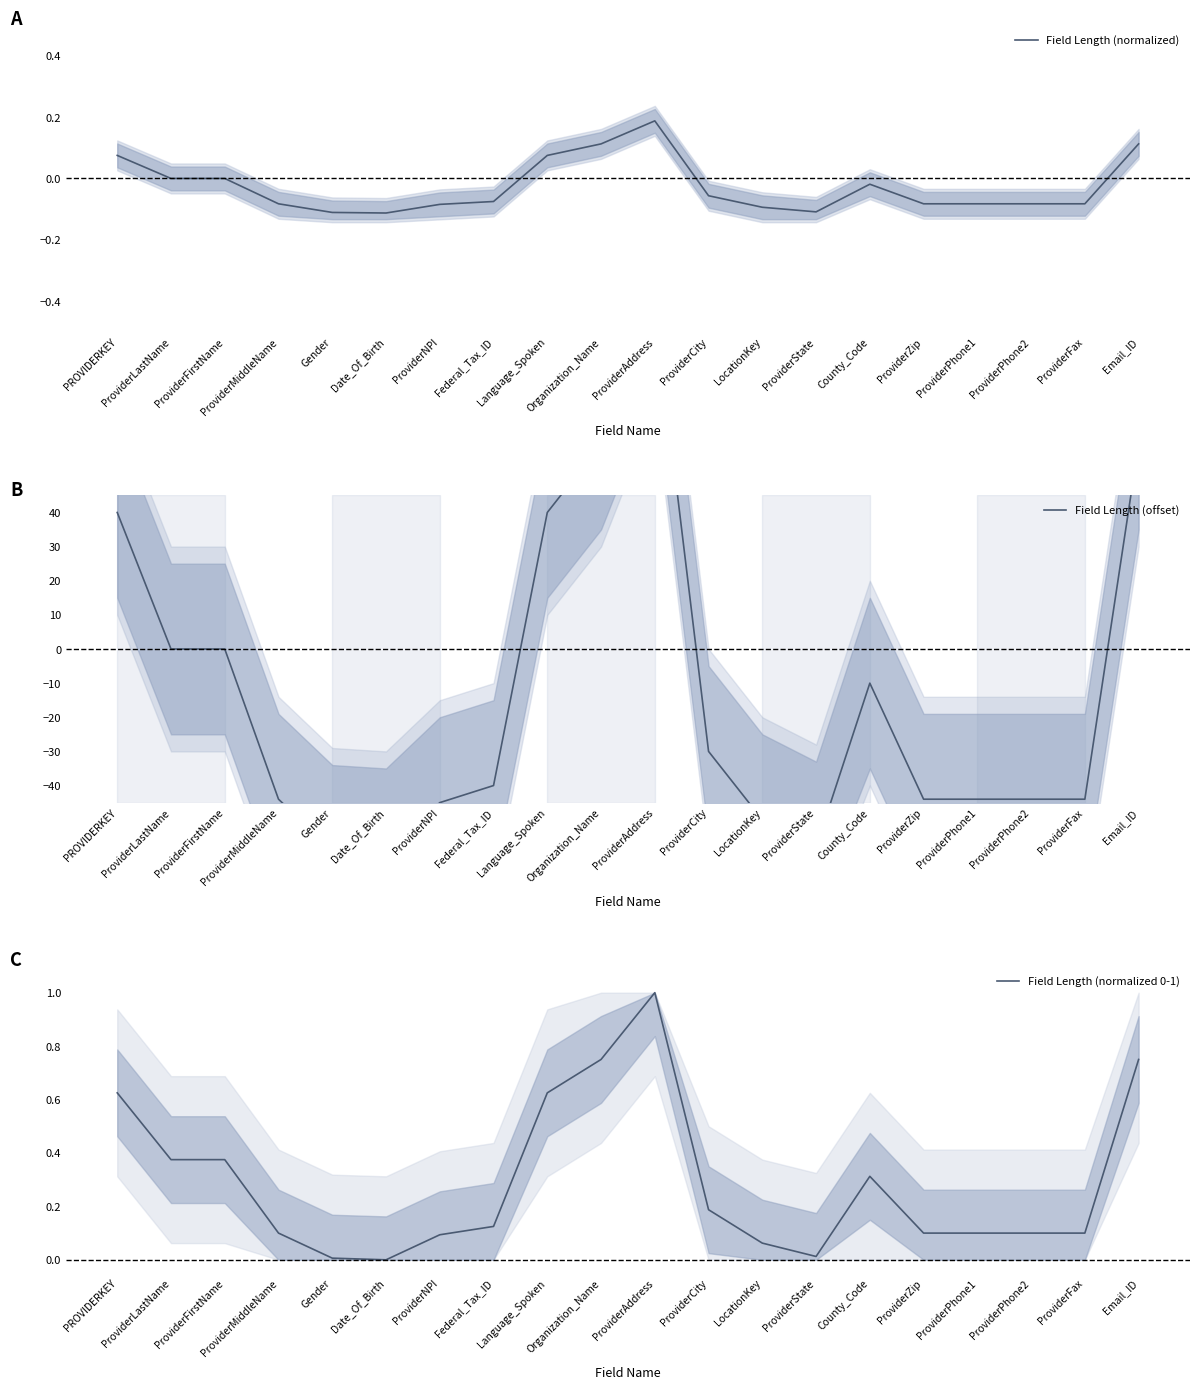

The Field Length (offset) series shows -40.0 at Federal_Tax_ID. True or false?

True